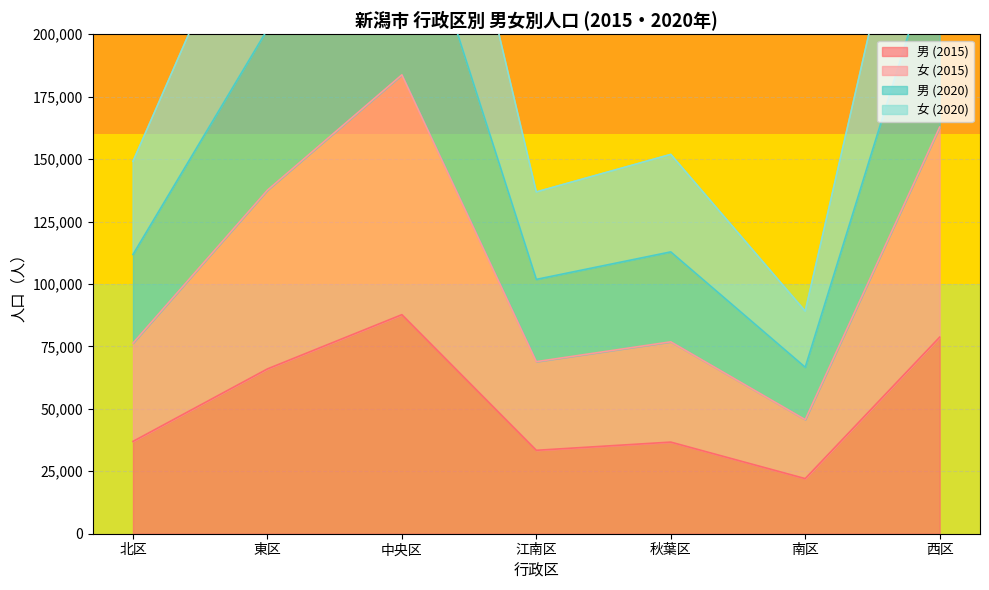

Where is the first local minimum for 女 (2015)?

江南区